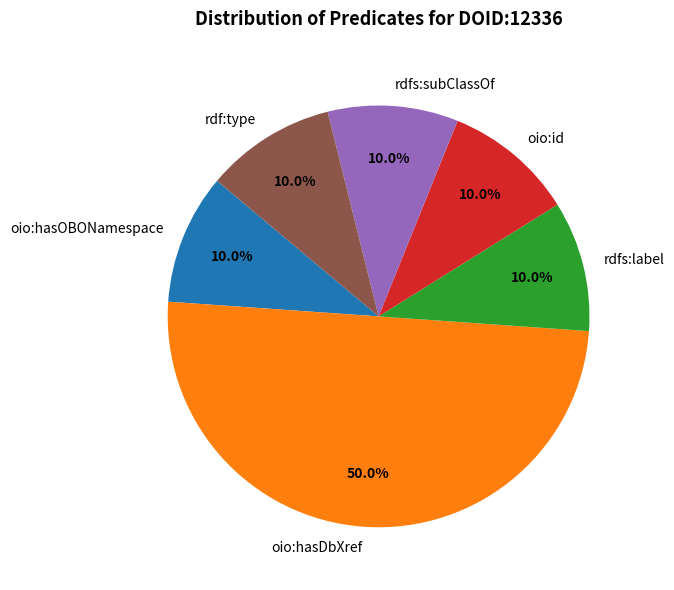

How many slices are in this pie chart?

6